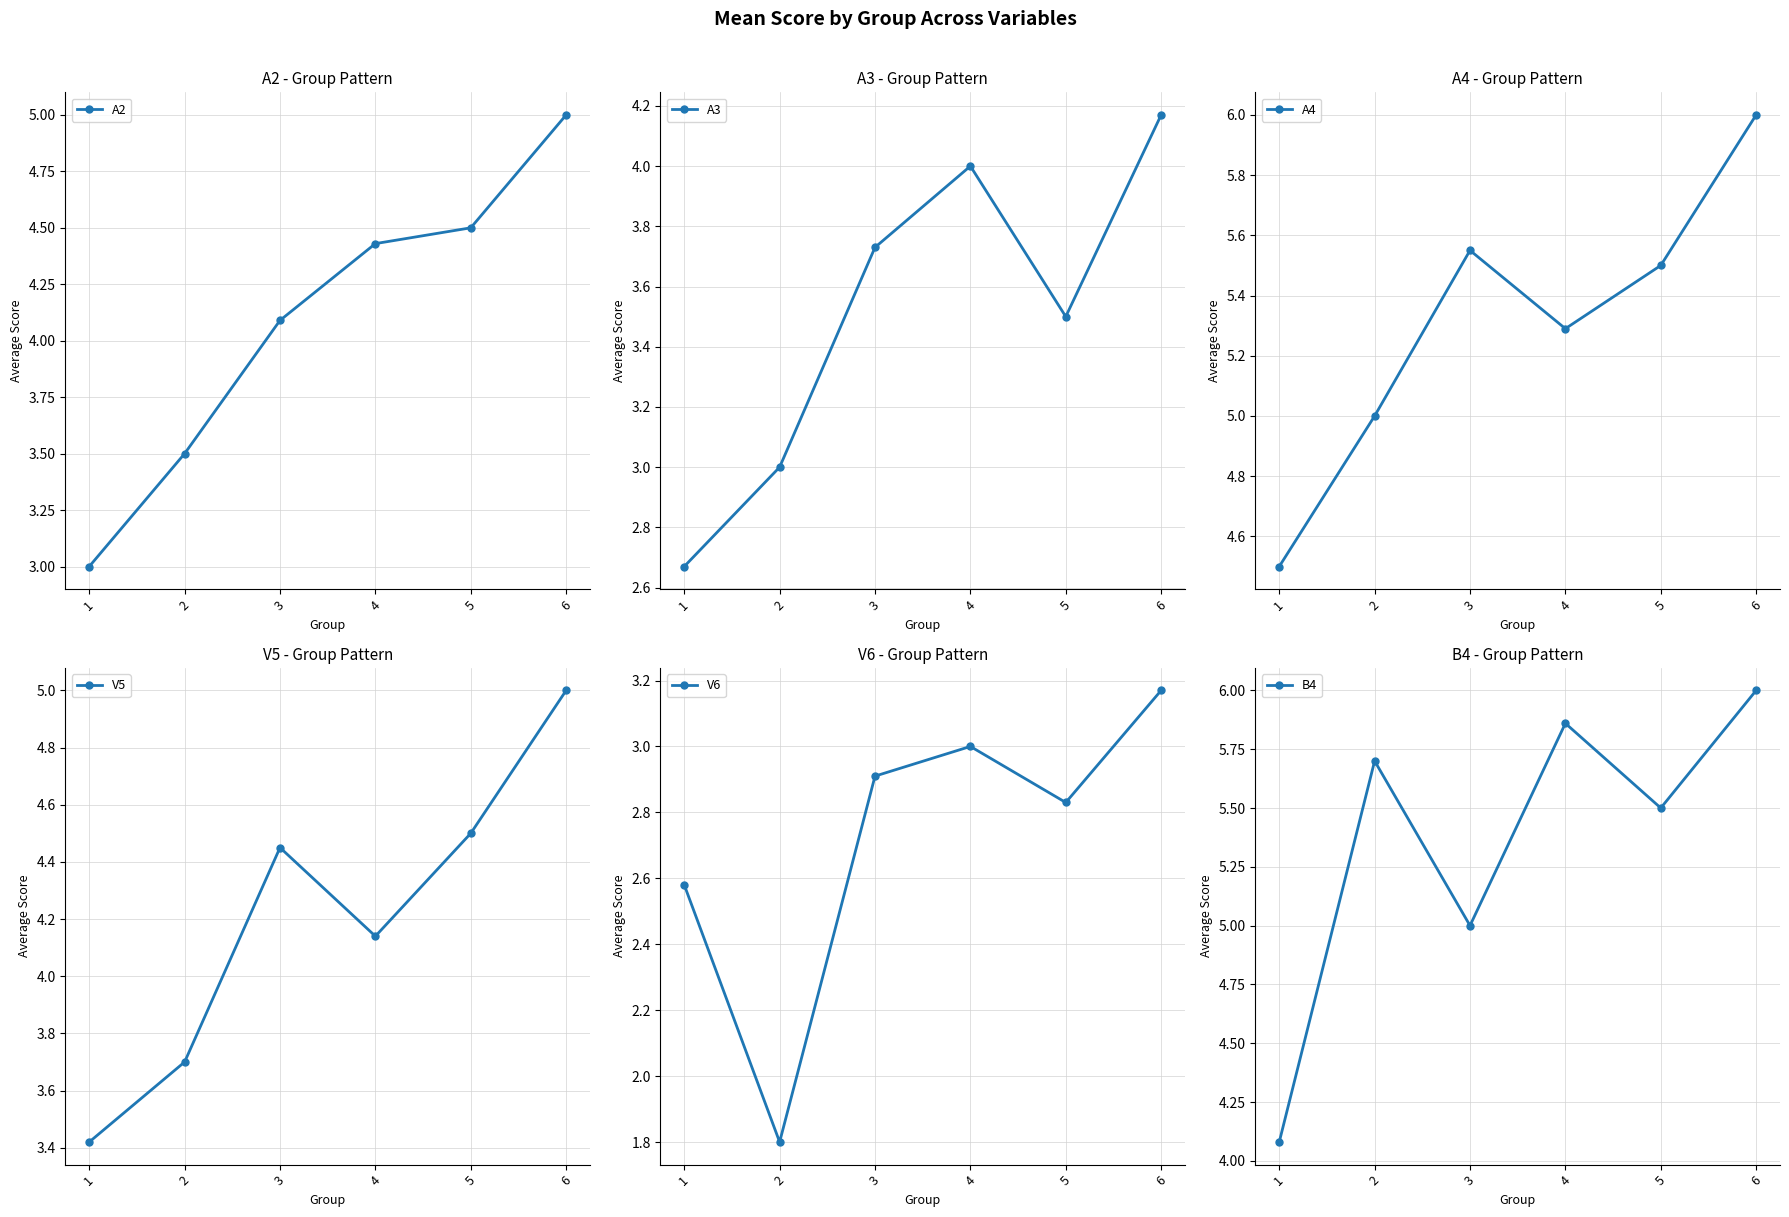

What is the total value across all series at 5?

26.3